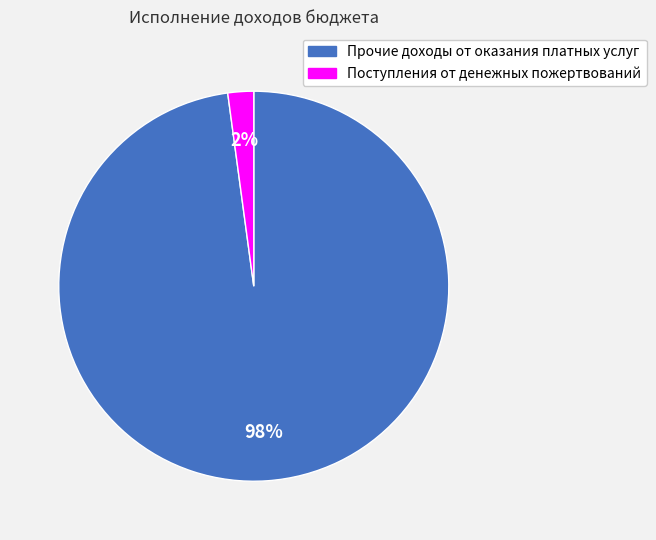

To the nearest percent, what is the average slice percentage?

50%